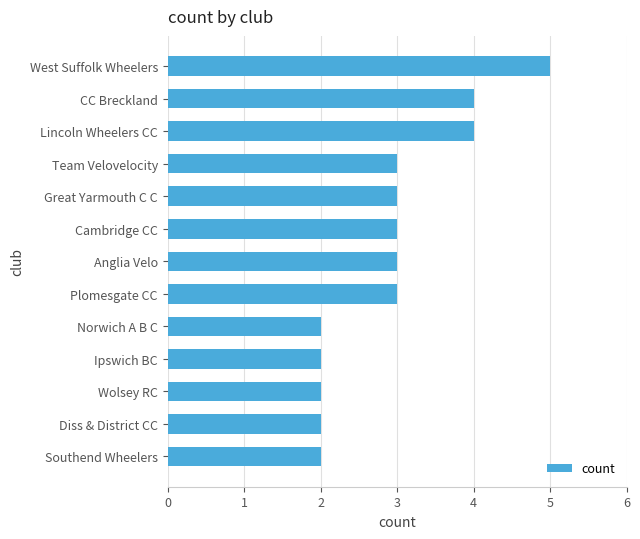

What is the average value?

3